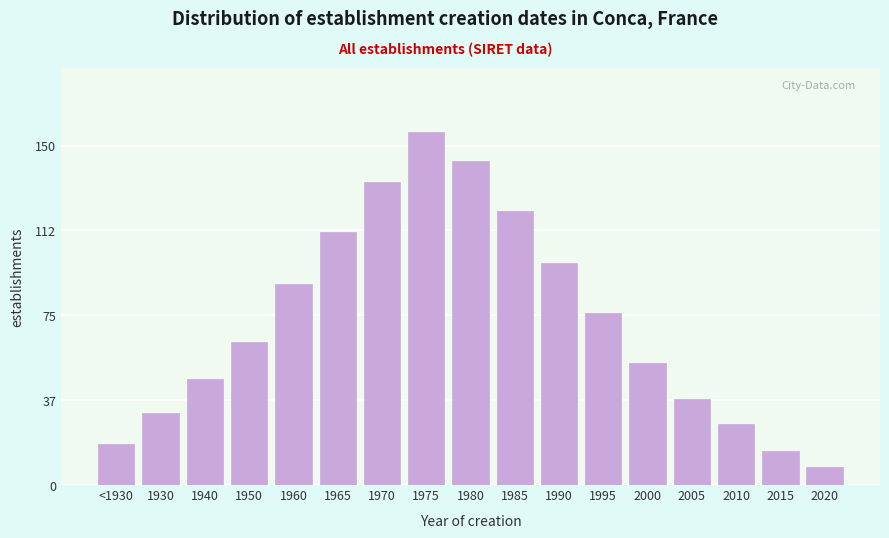

Reading left to right, extract all data points from this chart.

18	32	47	63	89	112	134	156	143	121	98	76	54	38	27	15	8